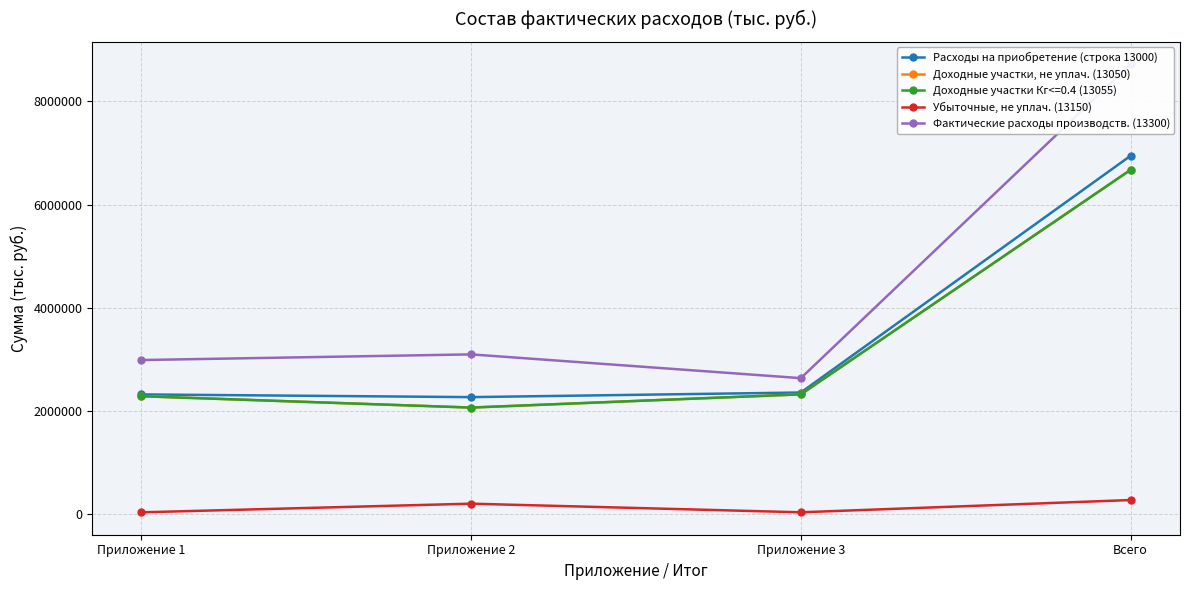

Is the value of Доходные участки, не уплач. (13050) at Всего greater than the value of Расходы на приобретение (строка 13000) at Приложение 3?

Yes